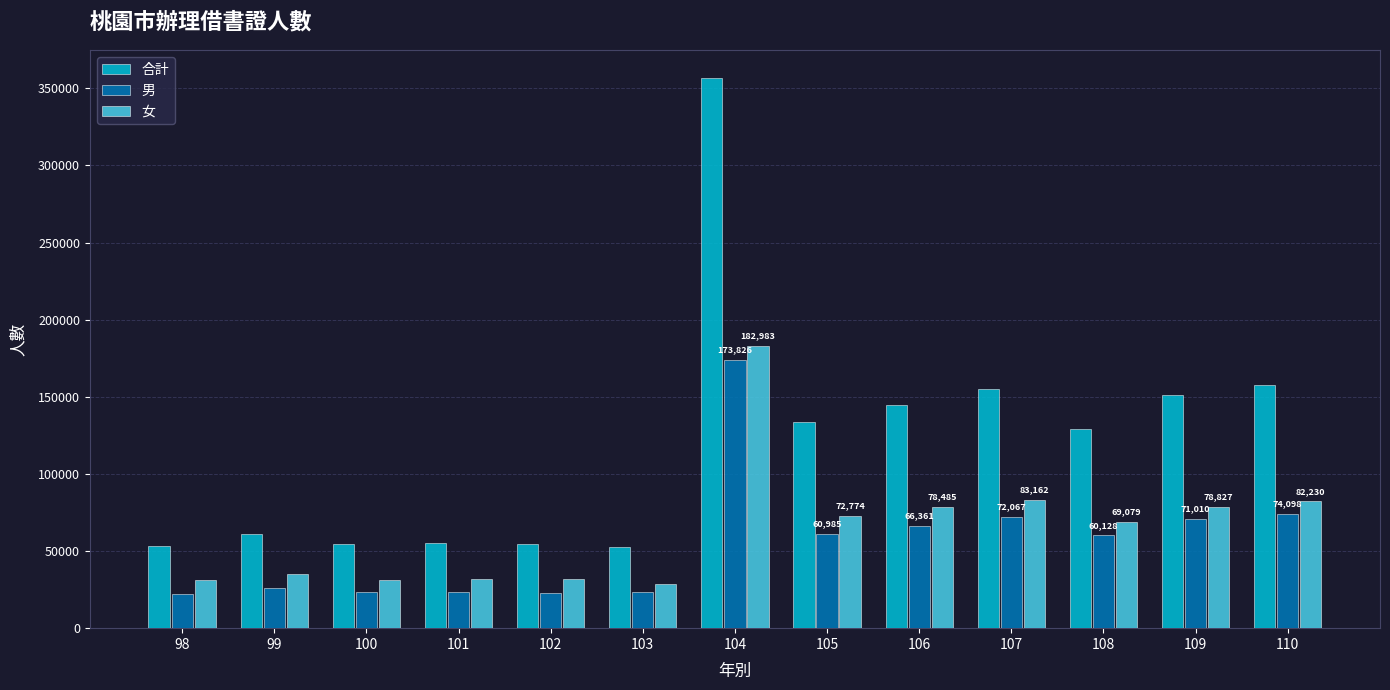

Which series has the largest total across all categories?

合計